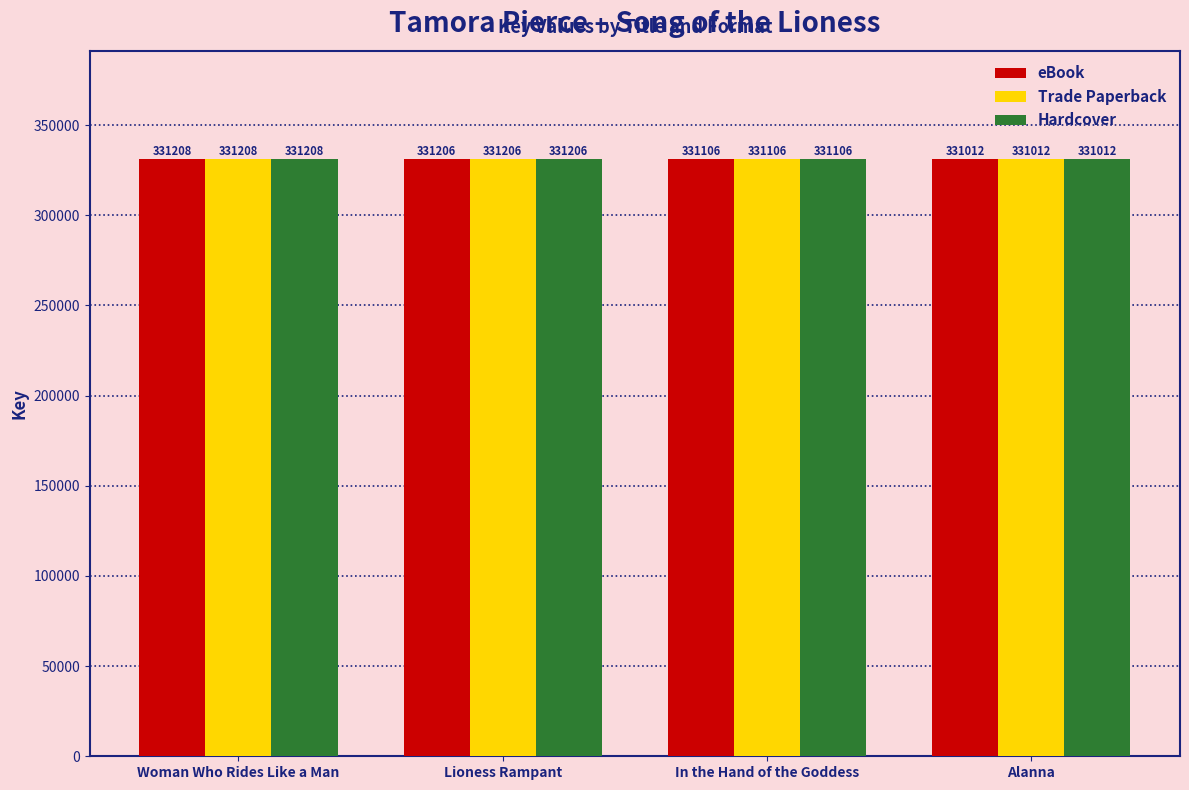

How many groups of bars are there?

4